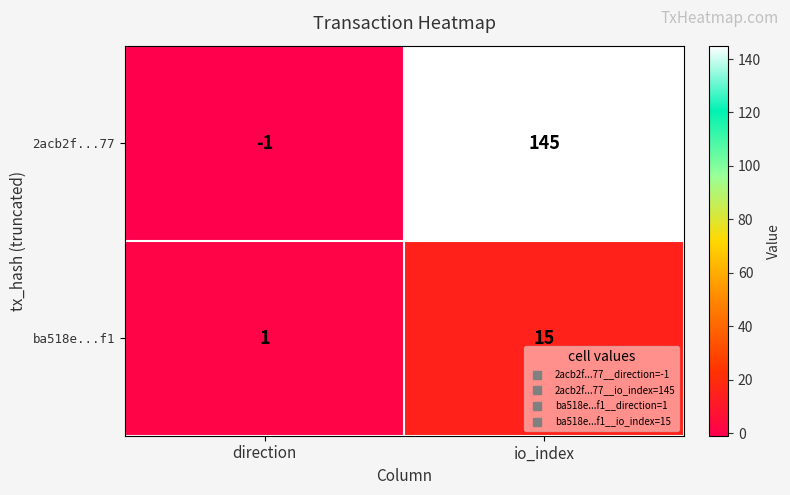

Reading left to right, what are all the values shown in this chart?

2acb2f...77: direction=-1	io_index=145
ba518e...f1: direction=1	io_index=15